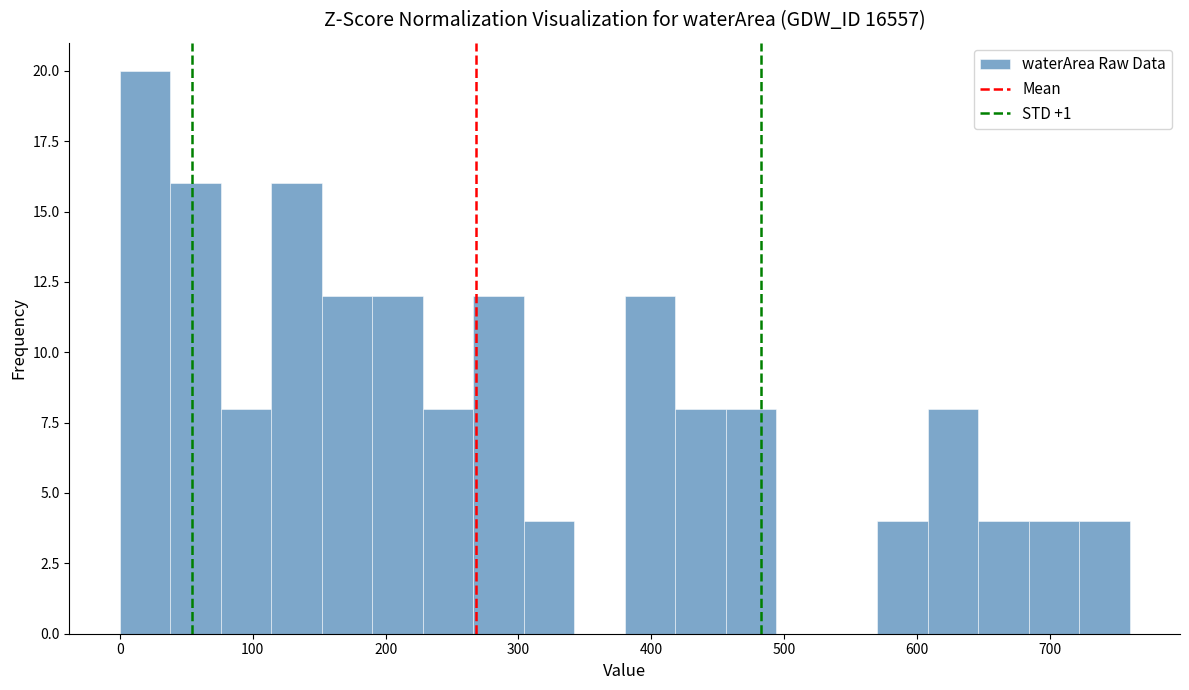

Read against the x-axis, roughly where is the centre of the tallest bar?

20